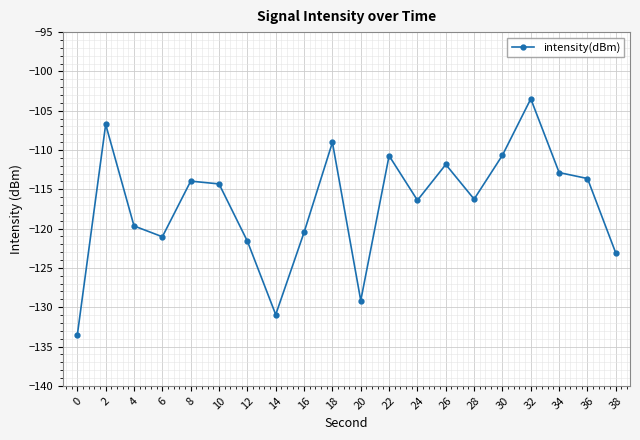

The value at 16 is -120.5. True or false?

True